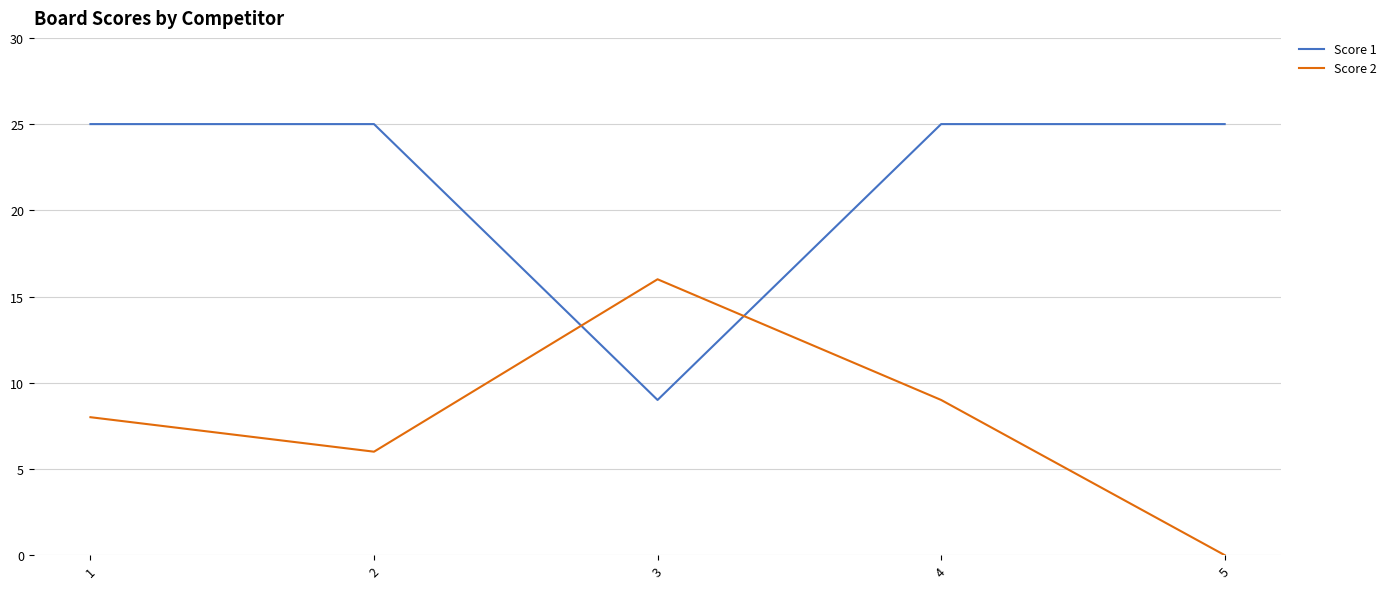

List the labels in order of Score 2 value, smallest first.

5, 2, 1, 4, 3